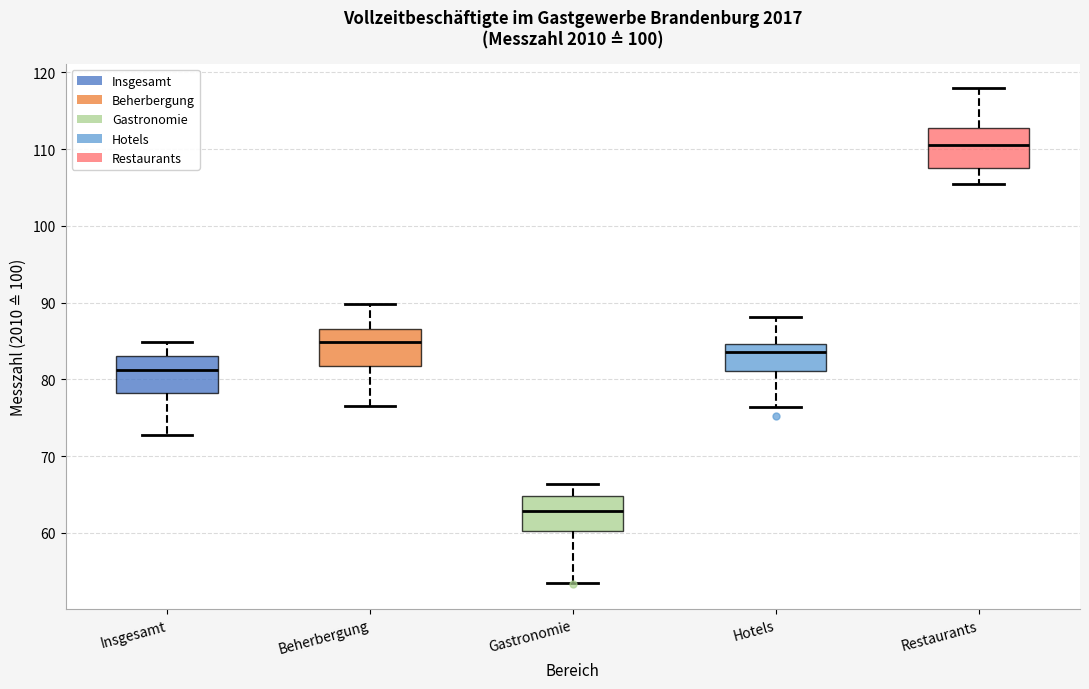

Which box has the highest median line?

Restaurants